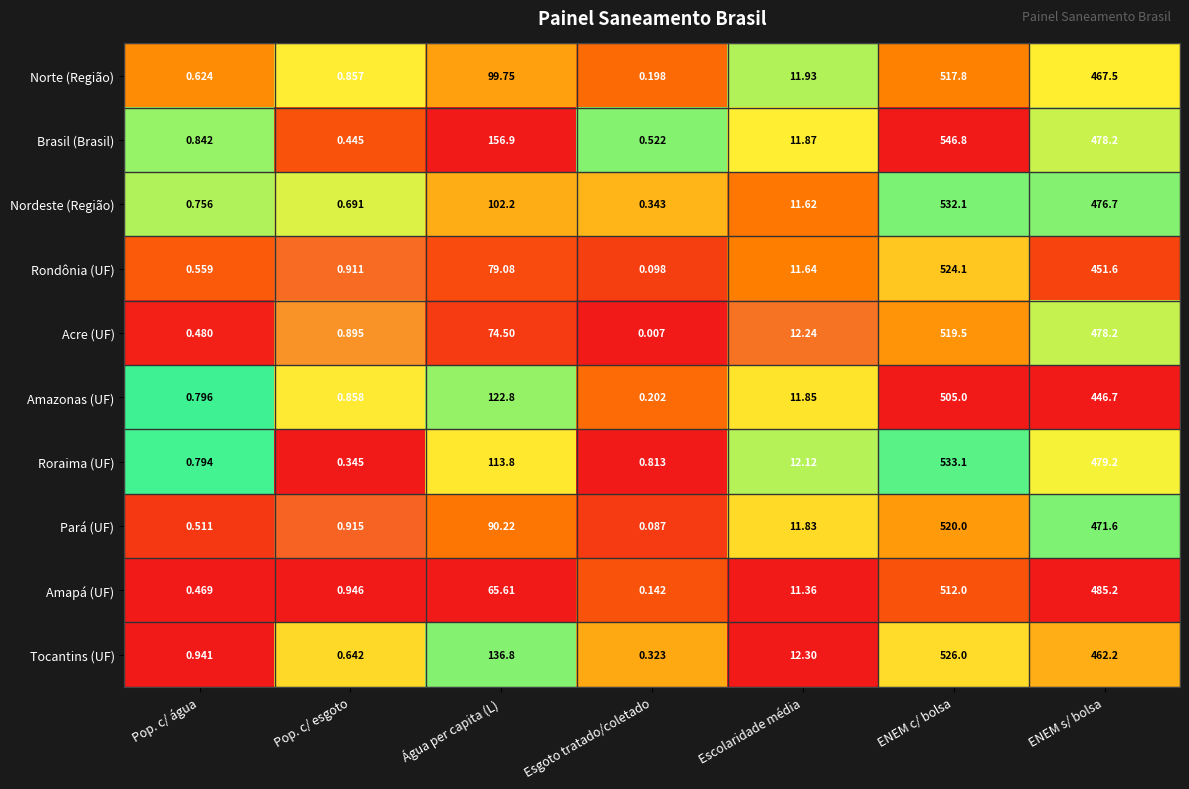

Which series has the largest range (max minus min)?

Brasil (Brasil)